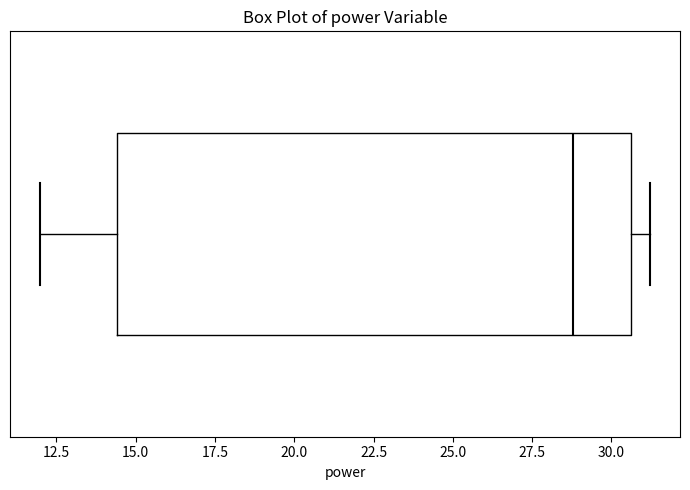

Where does the right whisker of the box end on the x-axis? The values are not printed on the chart, so give them approximately, as read against the axis.

31.0